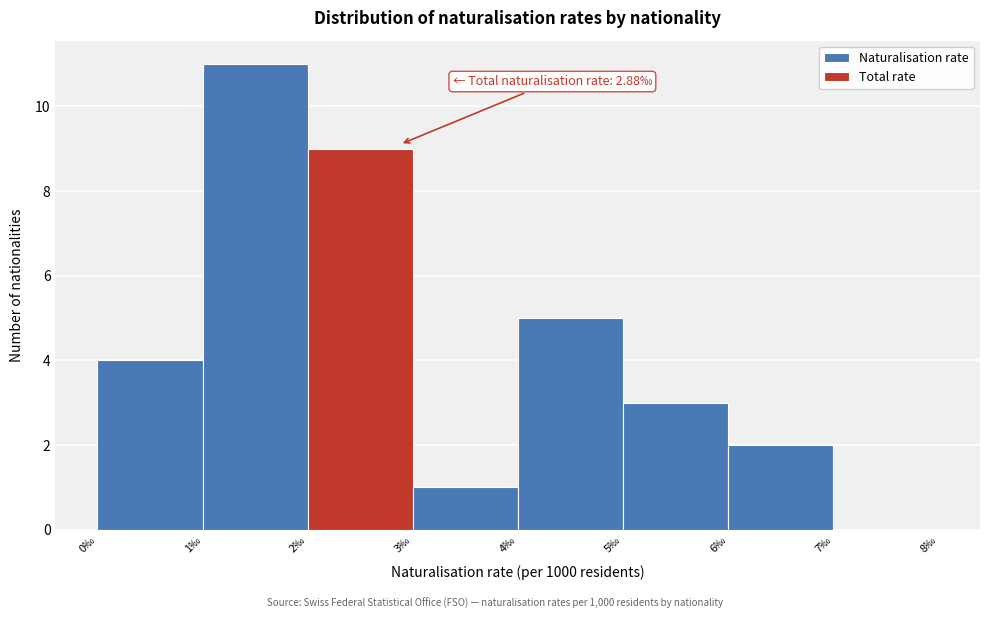

Over which range of the x-axis is the bar tallest?

1 to 2